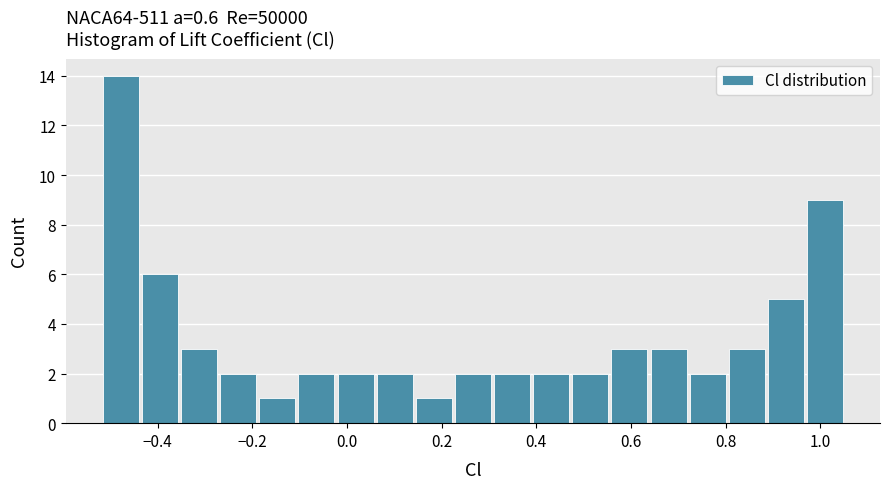

Reading left to right, transcribe this chart: for each bar, give the range it covers on the x-axis and its height. Neither the bar edges nor the heights are printed on the chart, so give them approximately, as read against the axes.

-0.52 to -0.44: 14
-0.44 to -0.36: 6
-0.36 to -0.28: 3
-0.28 to -0.18: 2
-0.18 to -0.10: 1
-0.10 to -0.02: 2
-0.02 to 0.06: 2
0.06 to 0.14: 2
0.14 to 0.22: 1
0.22 to 0.30: 2
0.30 to 0.38: 2
0.38 to 0.48: 2
0.48 to 0.56: 2
0.56 to 0.64: 3
0.64 to 0.72: 3
0.72 to 0.80: 2
0.80 to 0.88: 3
0.88 to 0.96: 5
0.96 to 1.06: 9